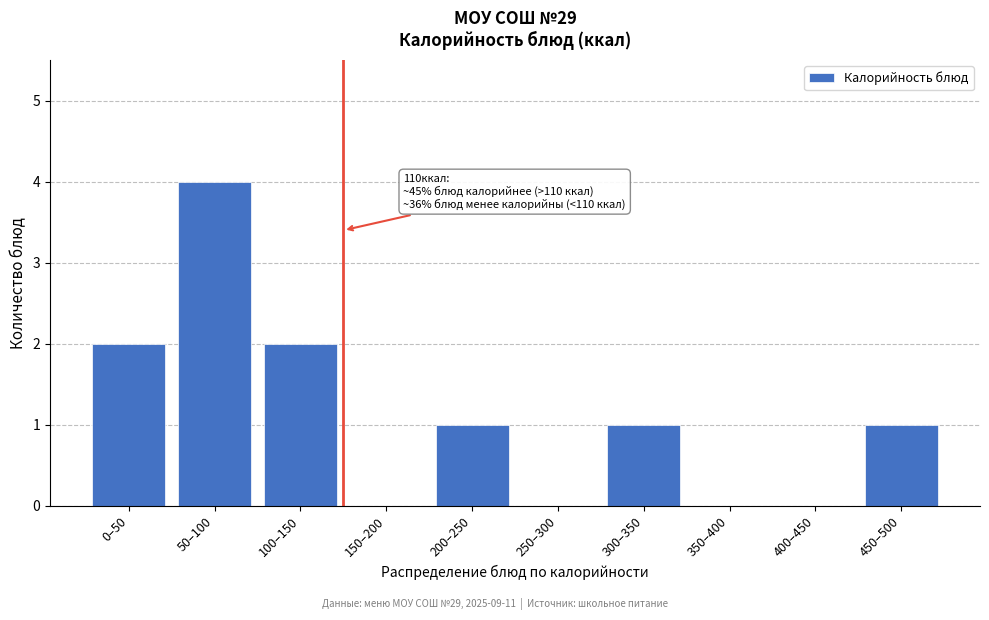

Reading left to right, list all the values displayed in this chart.

0–50=2	50–100=4	100–150=2	150–200=0	200–250=1	250–300=0	300–350=1	350–400=0	400–450=0	450–500=1